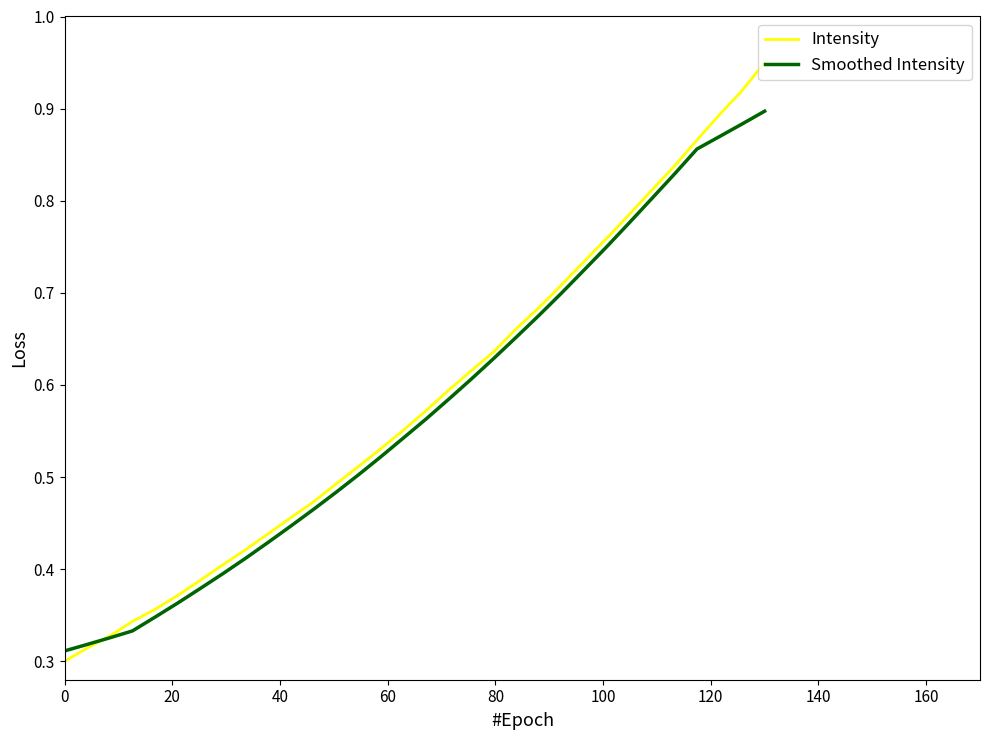

Which series has the widest spread of values?

Intensity